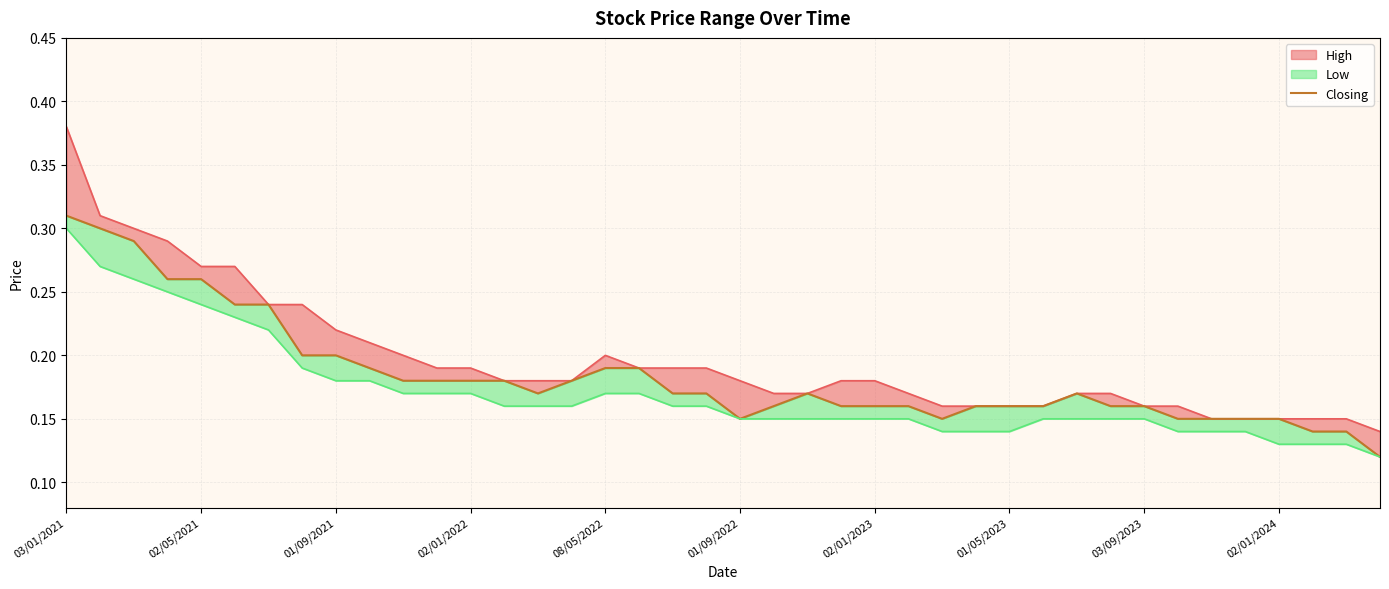

At which category does the data reach its first local valley?

14